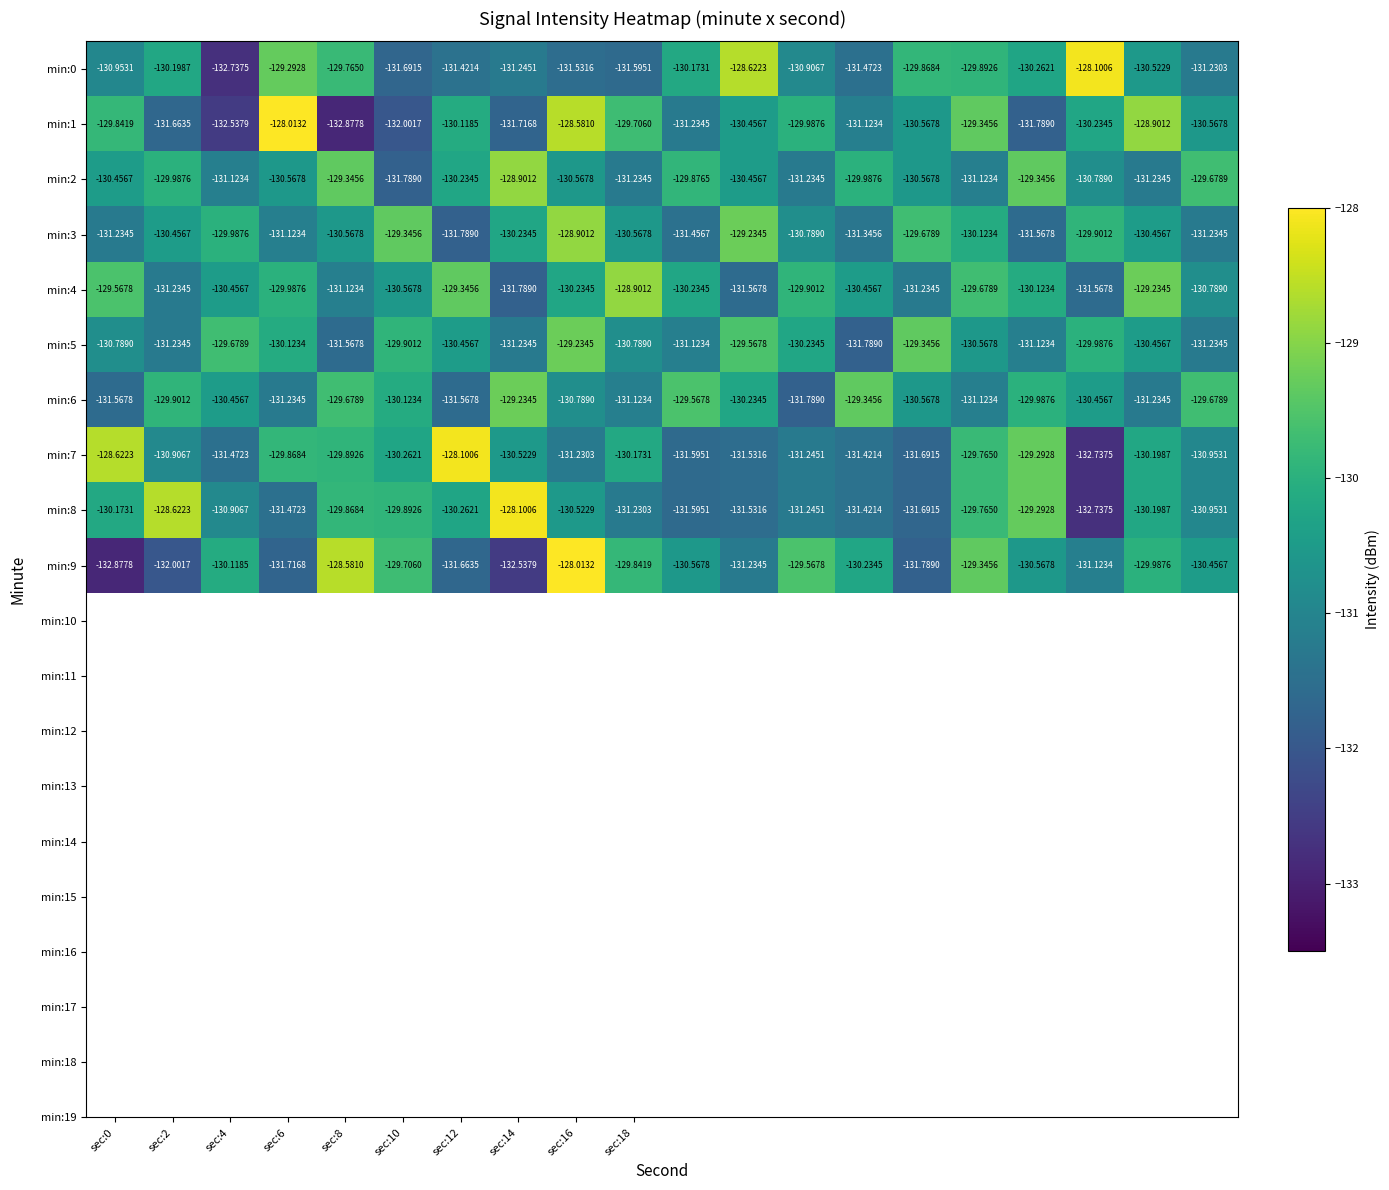

At which category is the sum across all series the highest?

sec:16